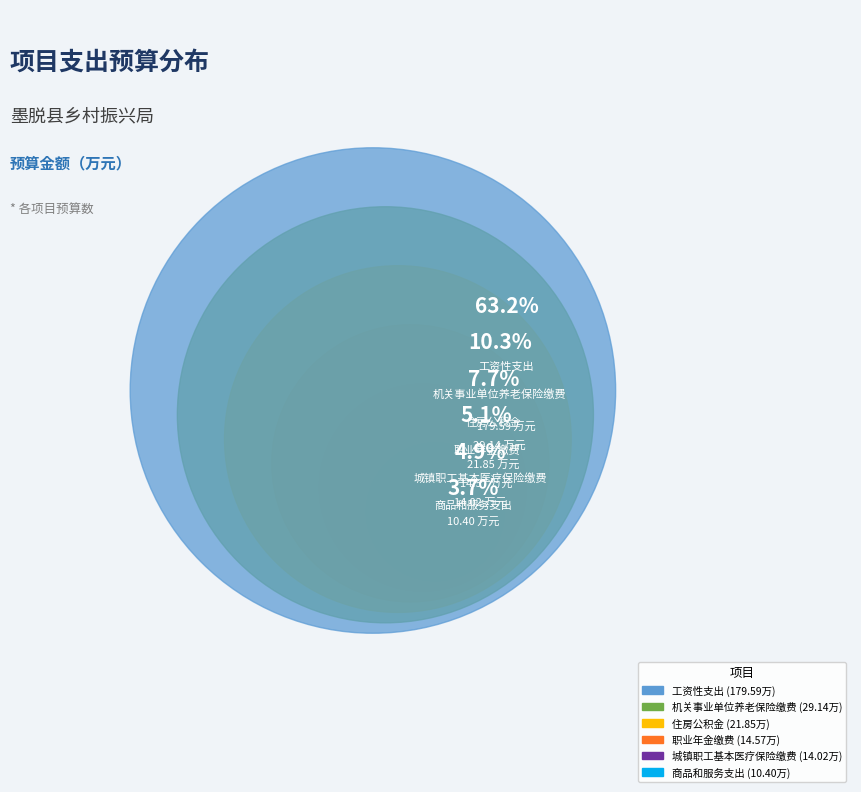

Is there any slice that represents more than half of the pie?

Yes